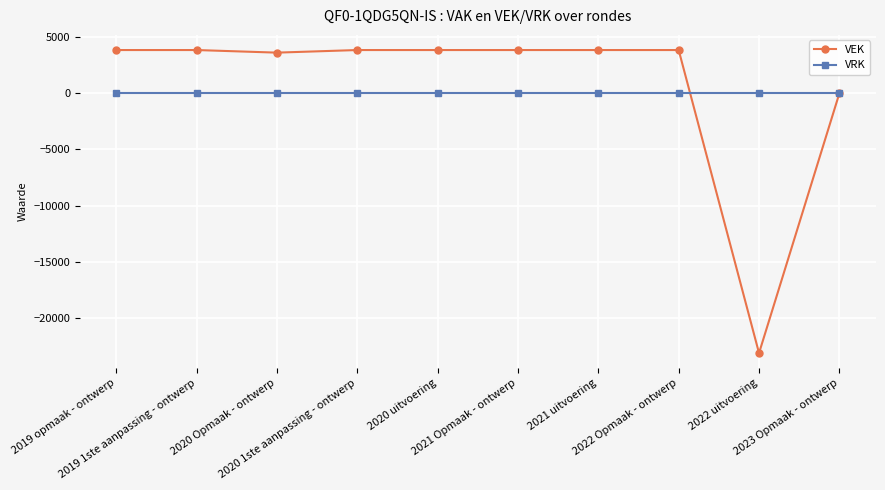

Which category has the lowest value across all series?

2022 uitvoering